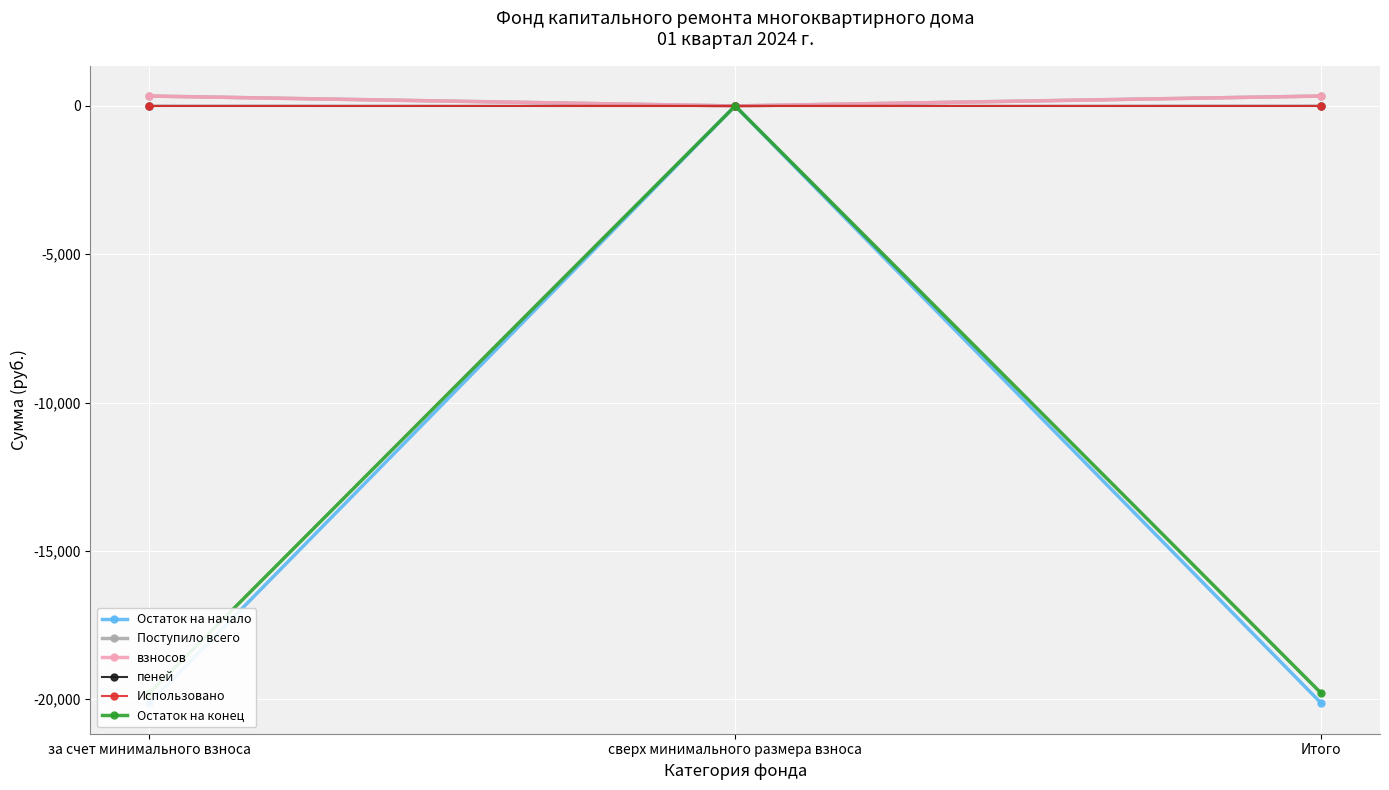

The Остаток на конец series shows -13369.0 at за счет минимального взноса. True or false?

False